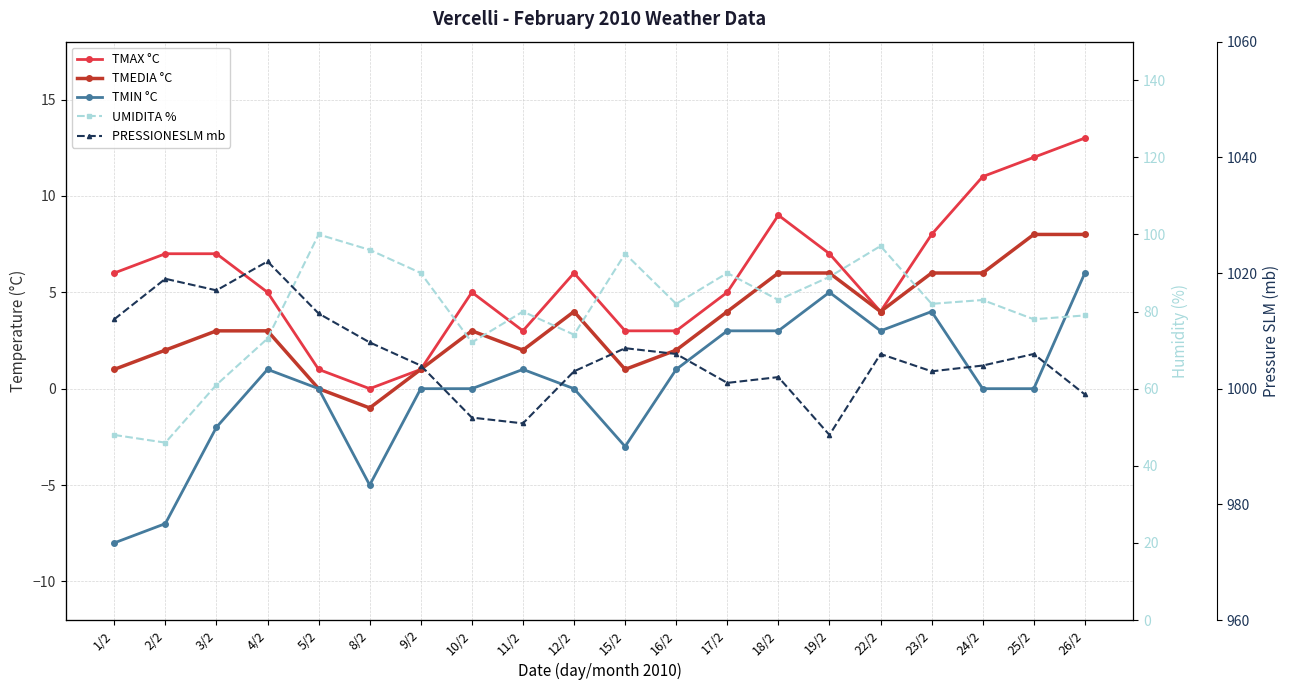

What is the difference between the maximum and minimum values in the TMAX °C series?

13